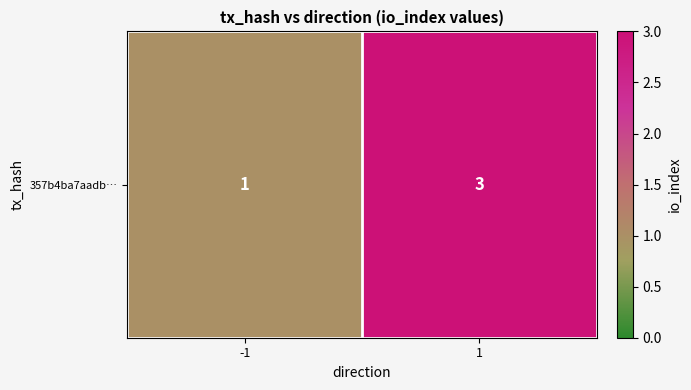

What is the sum of all values?

4